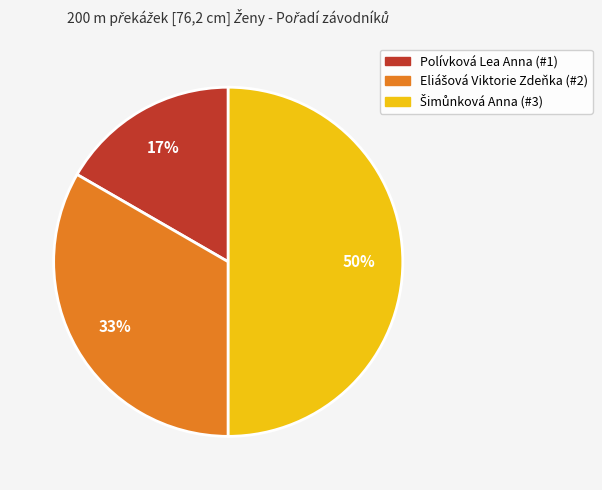

To the nearest percent, what is the average slice percentage?

33%